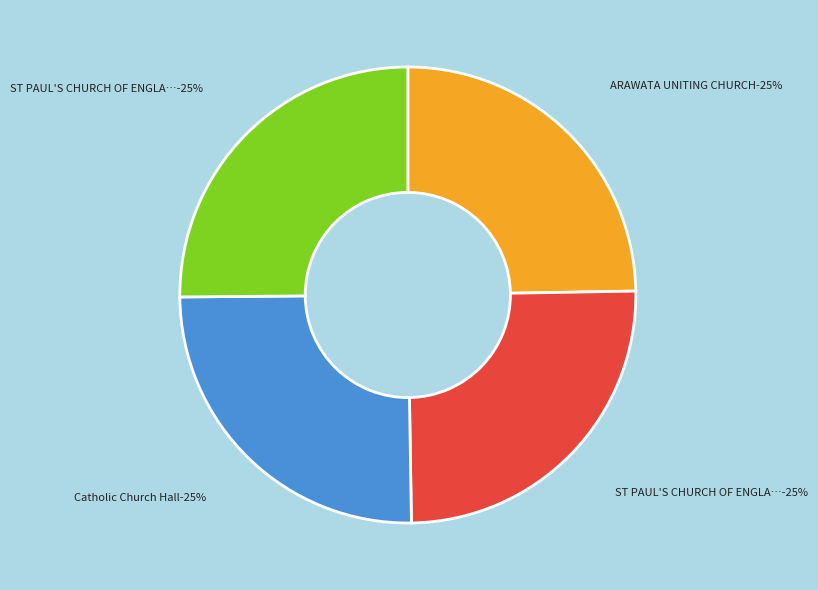

Count the number of slices in the pie.

4